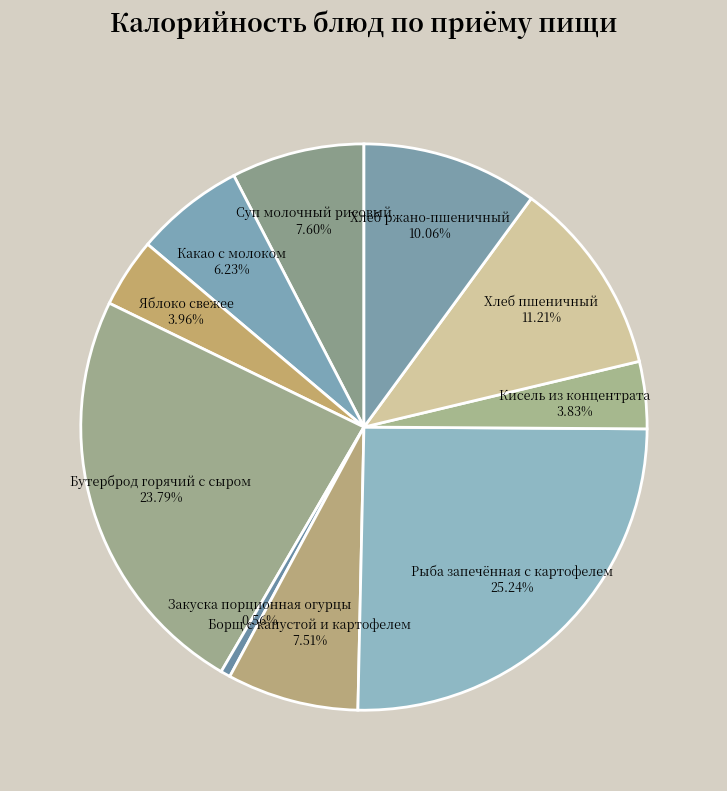

The Кисель из концентрата slice represents 4% of the pie. True or false?

True